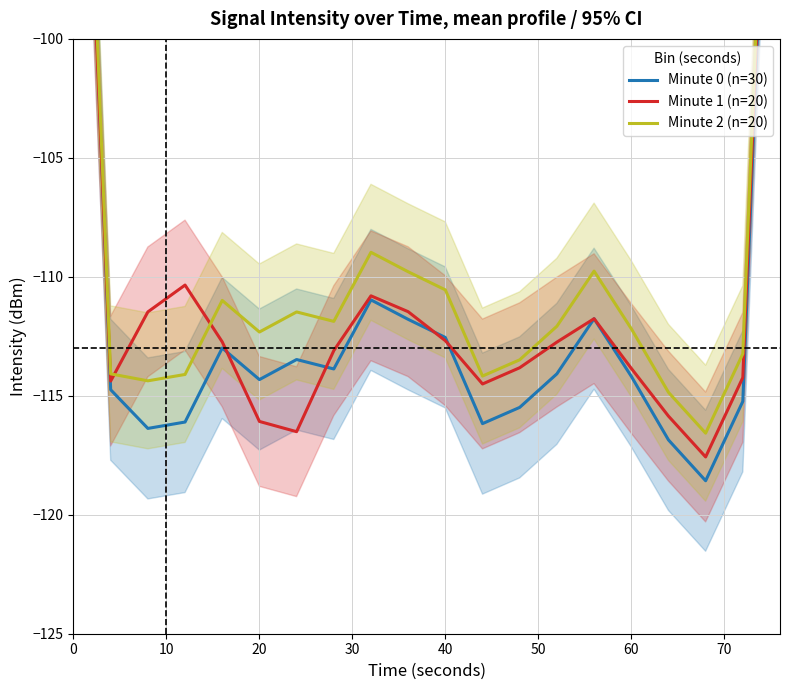

What is the value of the Minute 1 (n=20) point at the 15th from the left?

-111.8